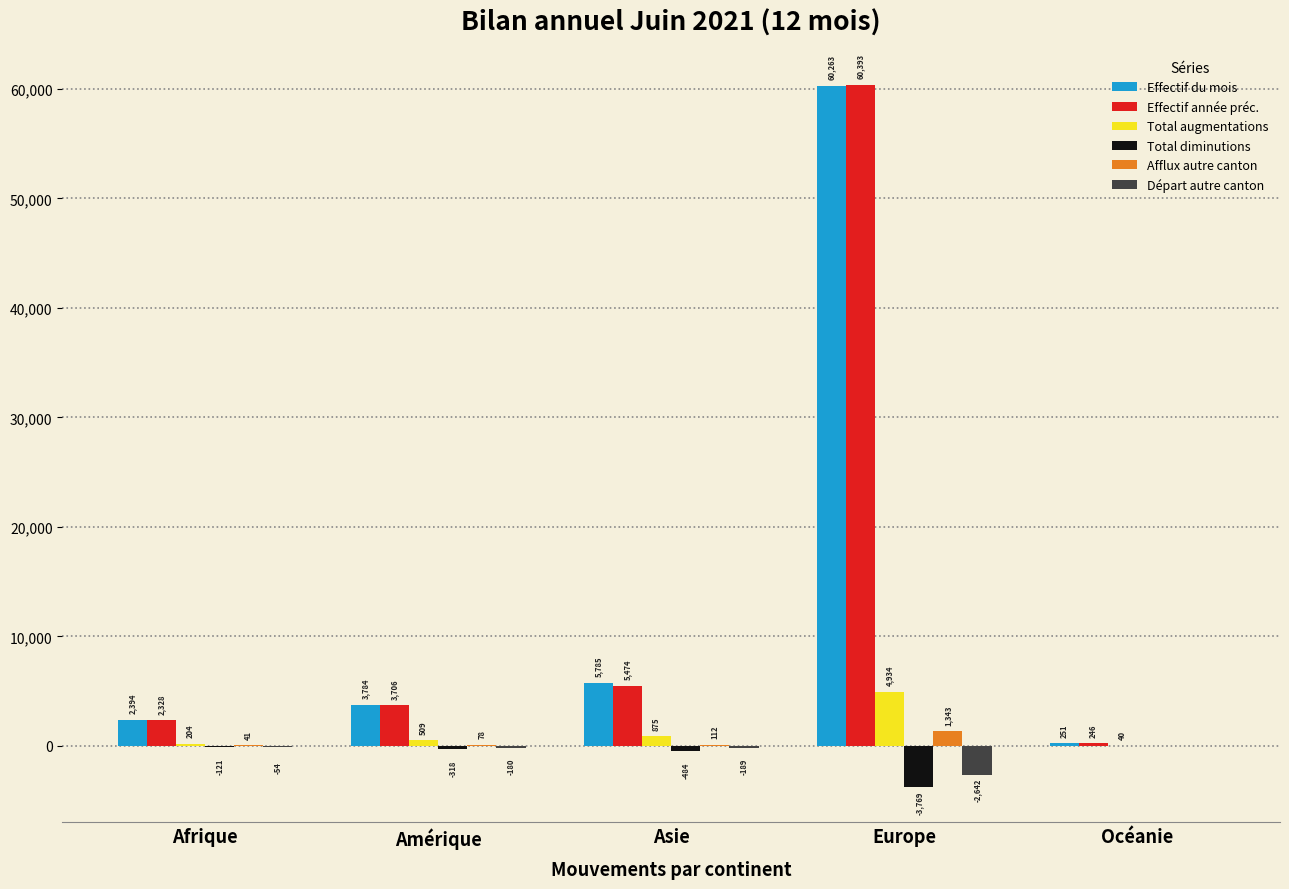

Which series changed the most between Afrique and Océanie?

Effectif du mois